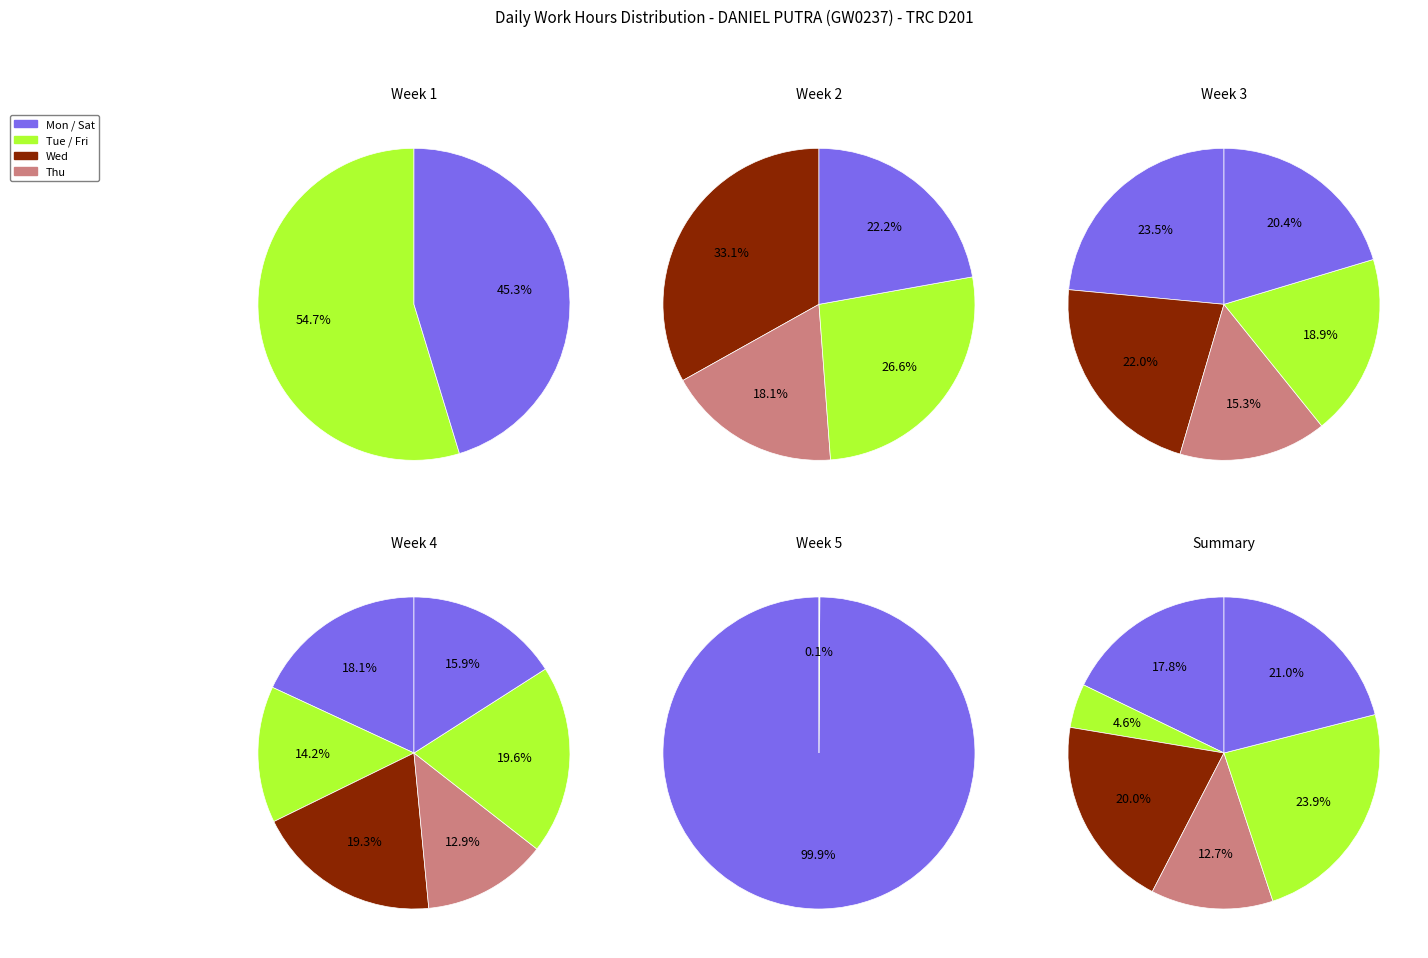

Is 5 the majority of the pie?

No